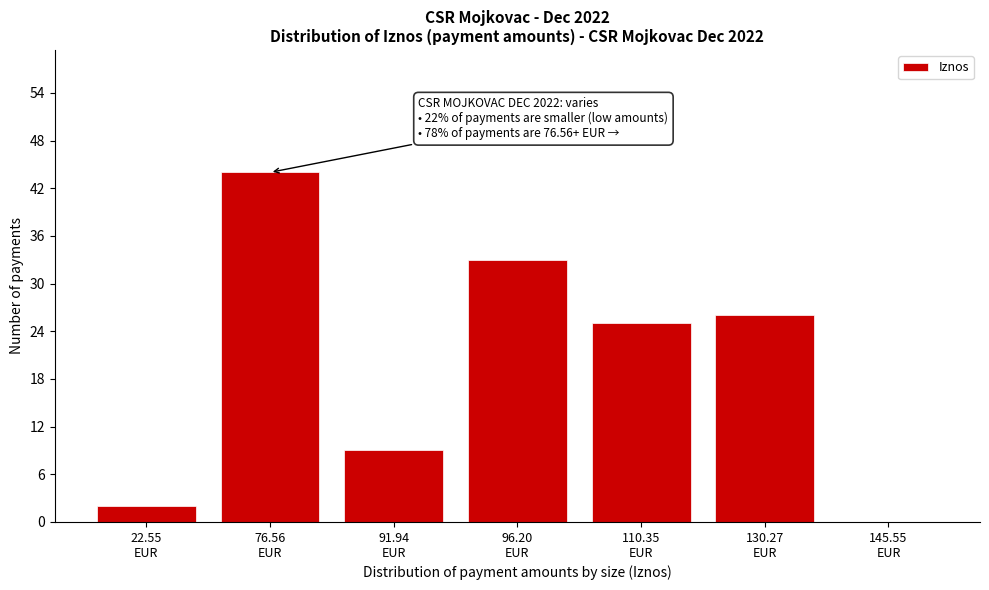

What is the maximum value shown in the chart?

44